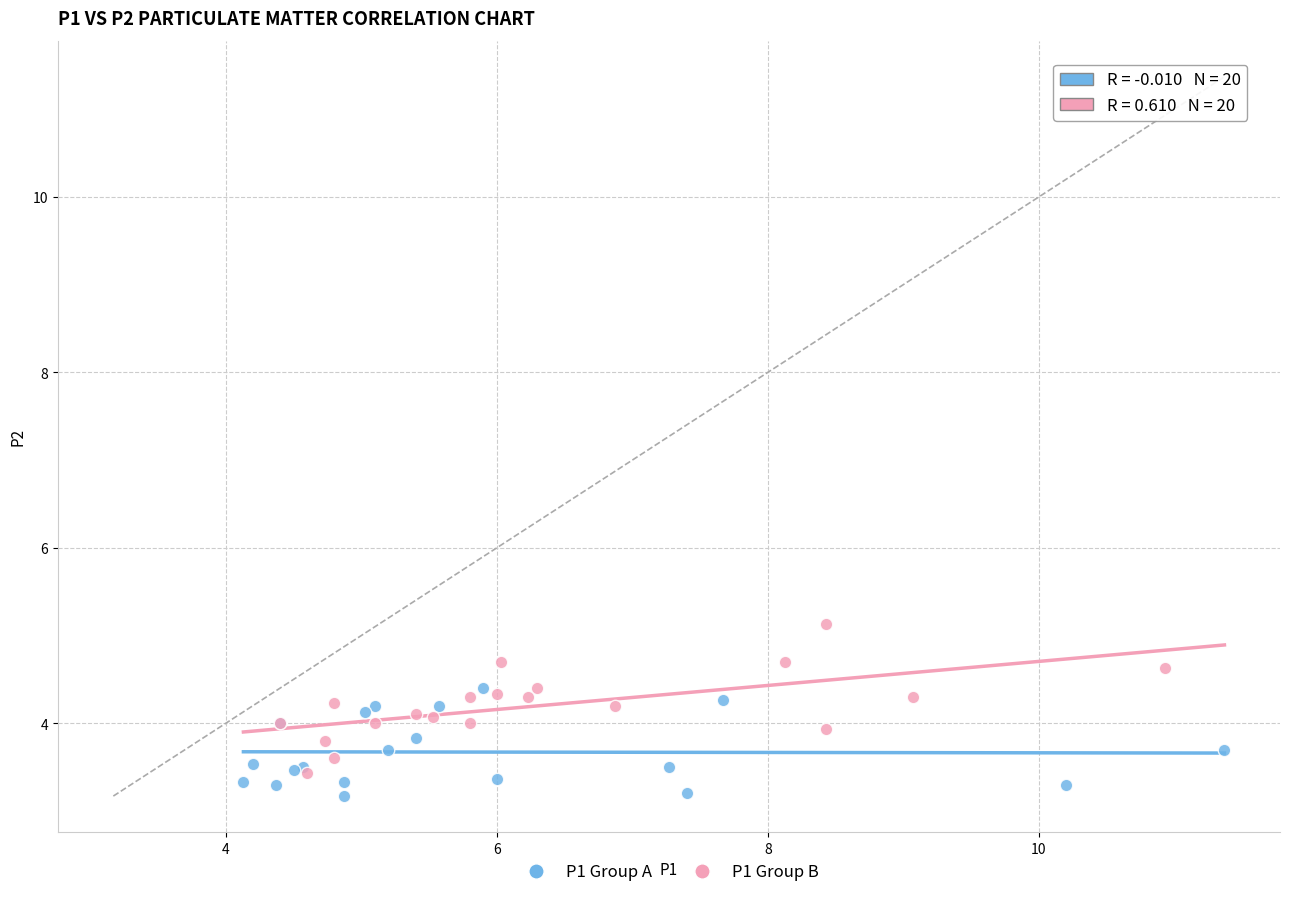

Which series contains the highest Y value?

P1 Group B